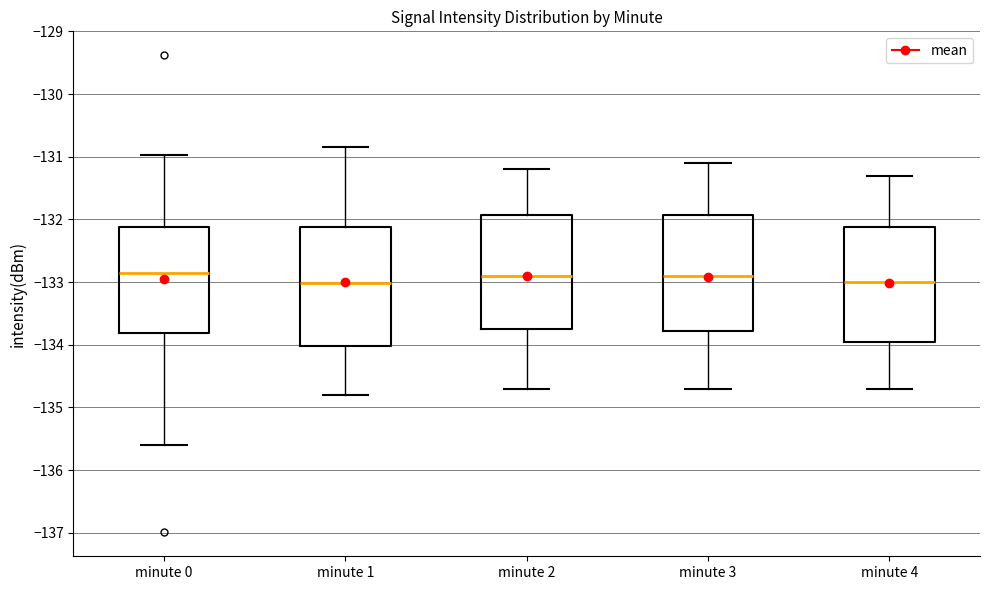

Reading left to right, transcribe this box plot: for each box, give where its median line is, the range the box spans, and where its two whiskers end, as read against the y-axis. The values are not printed on the chart, so give them approximately, as read against the axis.

minute 0: median -132.8, box -133.8 to -132.1, whiskers -135.6 to -131.0
minute 1: median -133.0, box -134.0 to -132.1, whiskers -134.8 to -130.8
minute 2: median -132.9, box -133.7 to -131.9, whiskers -134.7 to -131.2
minute 3: median -132.9, box -133.8 to -131.9, whiskers -134.7 to -131.1
minute 4: median -133.0, box -133.9 to -132.1, whiskers -134.7 to -131.3